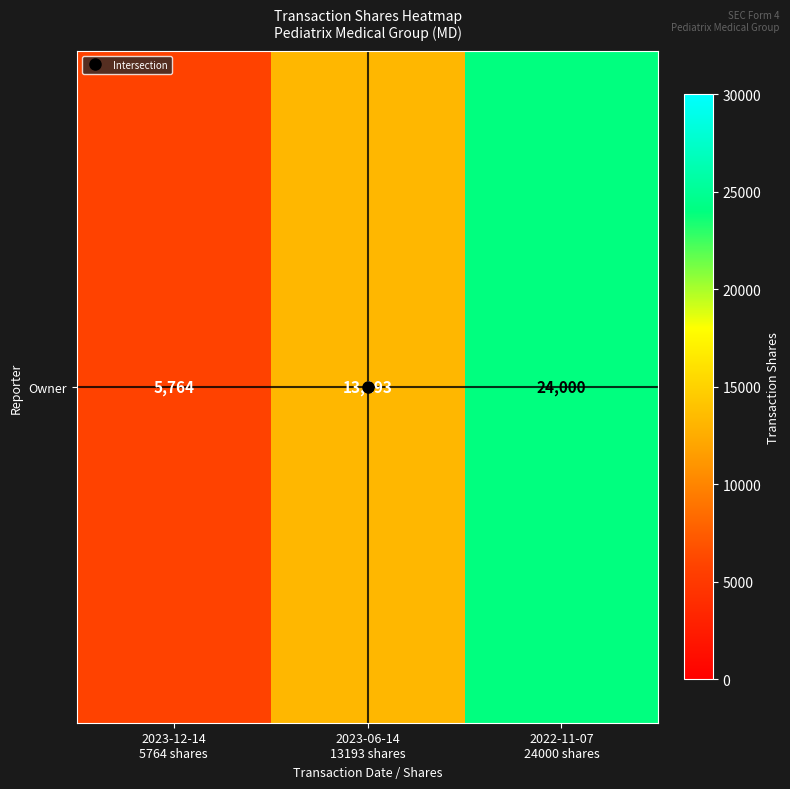

What is the ratio of the value at 2023-06-14
13193 shares to the value at 2022-11-07
24000 shares?

0.5